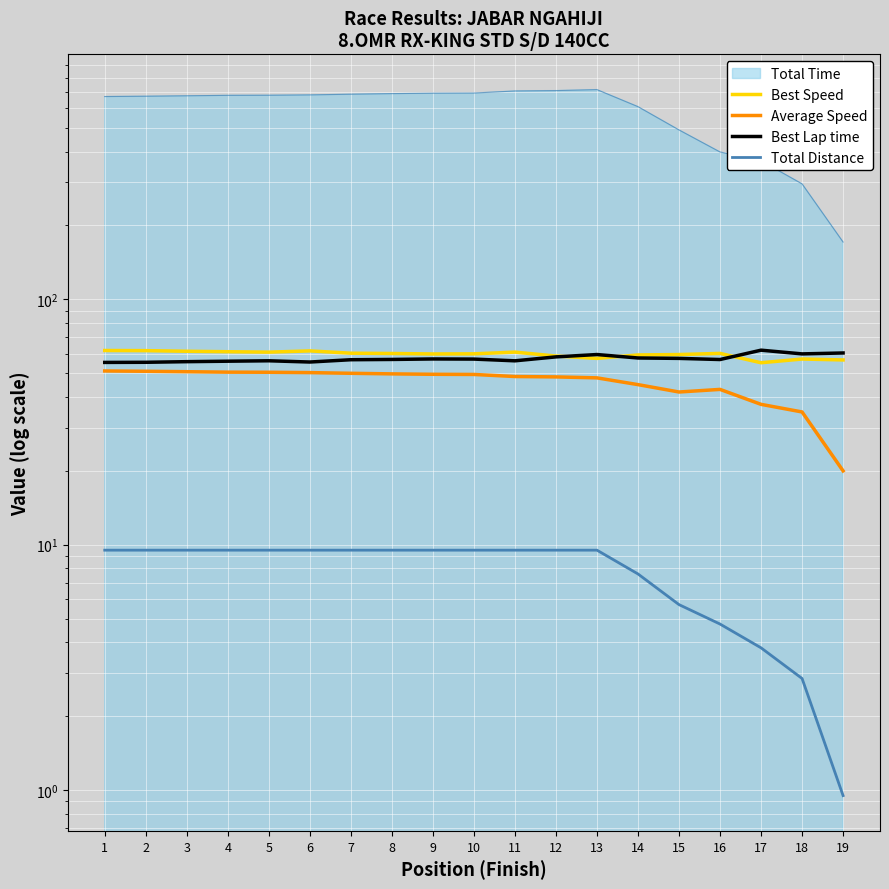

Reading right to left, transcribe all the data shown in this chart.

Best Speed: 56.6	57.1	55.1	60.2	59.5	59.3	57.4	58.7	60.9	59.9	59.9	60.1	60.3	61.6	60.9	61.1	61.4	61.8	61.8
Average Speed: 20.0	34.7	37.3	42.9	41.9	44.9	47.8	48.3	48.4	49.4	49.5	49.7	49.9	50.3	50.4	50.5	50.7	50.9	51.0
Best Lap time: 60.4	59.9	62.0	56.8	57.4	57.7	59.5	58.3	56.1	57.1	57.1	56.9	56.7	55.5	56.2	55.9	55.7	55.4	55.3
Total Distance: 0.9	2.9	3.8	4.8	5.7	7.6	9.5	9.5	9.5	9.5	9.5	9.5	9.5	9.5	9.5	9.5	9.5	9.5	9.5